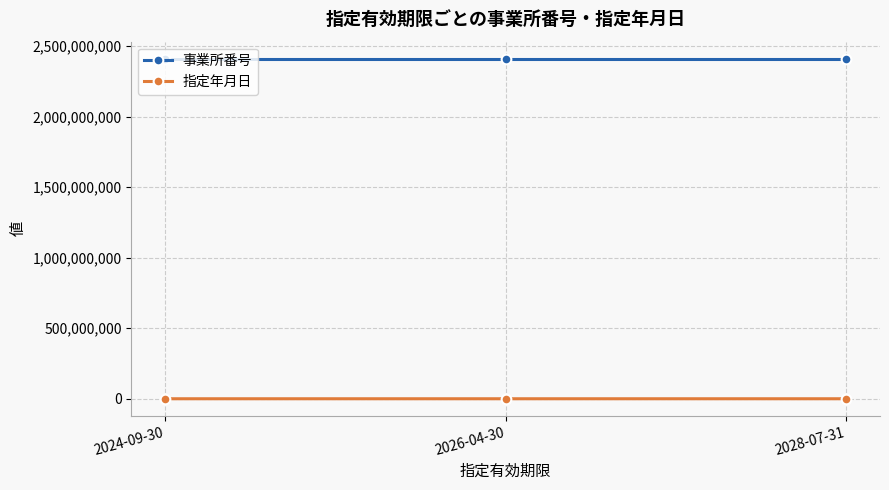

The value of 事業所番号 at 2028-07-31 is 2410100891. True or false?

True